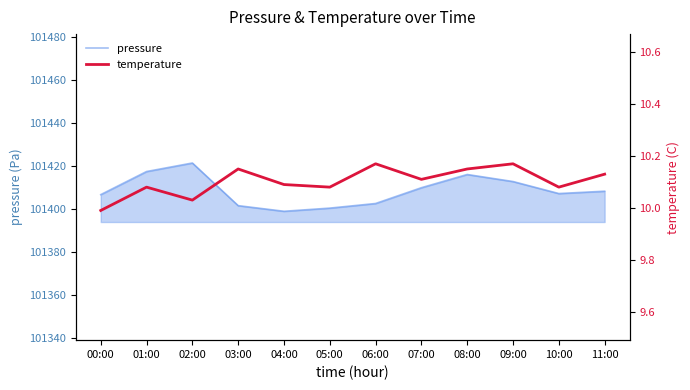

True or false: pressure and temperature cross at least once.

False